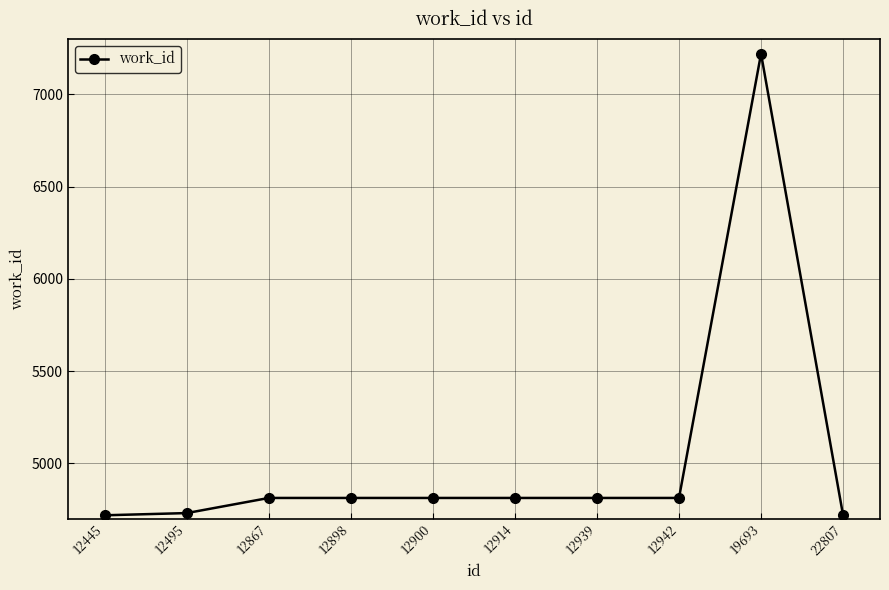

True or false: there are more than 0 points higher than both neighbors.

True